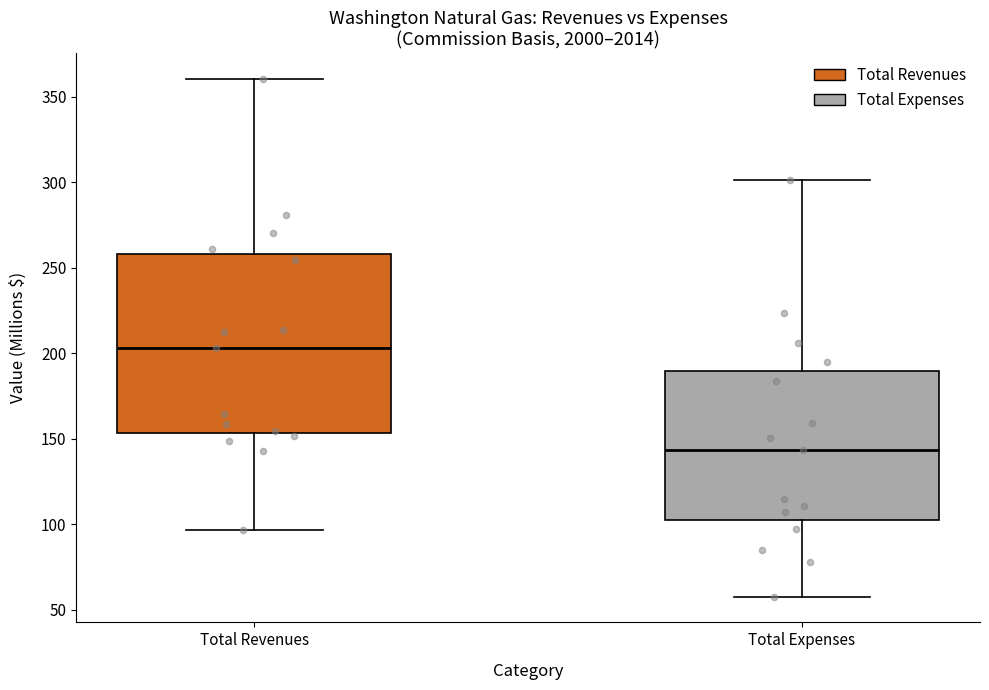

Reading left to right, transcribe this box plot: for each box, give where its median line is, the range the box spans, and where its two whiskers end, as read against the y-axis. The values are not printed on the chart, so give them approximately, as read against the axis.

Total Revenues: median 205, box 155 to 260, whiskers 95 to 360
Total Expenses: median 145, box 100 to 190, whiskers 60 to 300